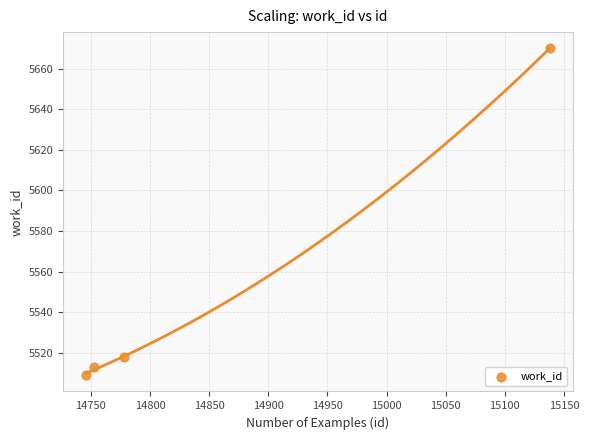

What is the average X value?

14854